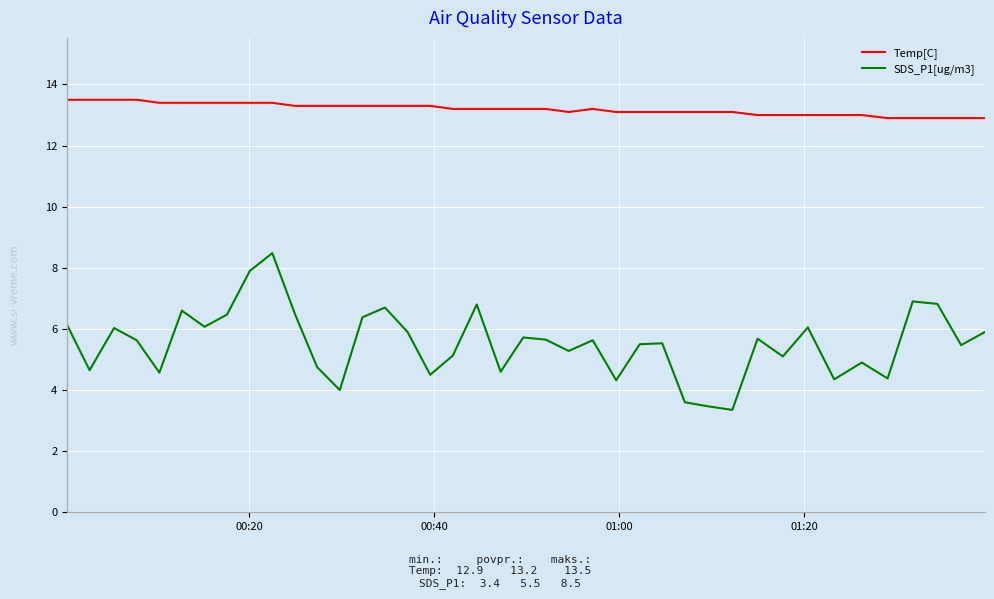

What is the lowest value of the Temp[C] series?

12.9